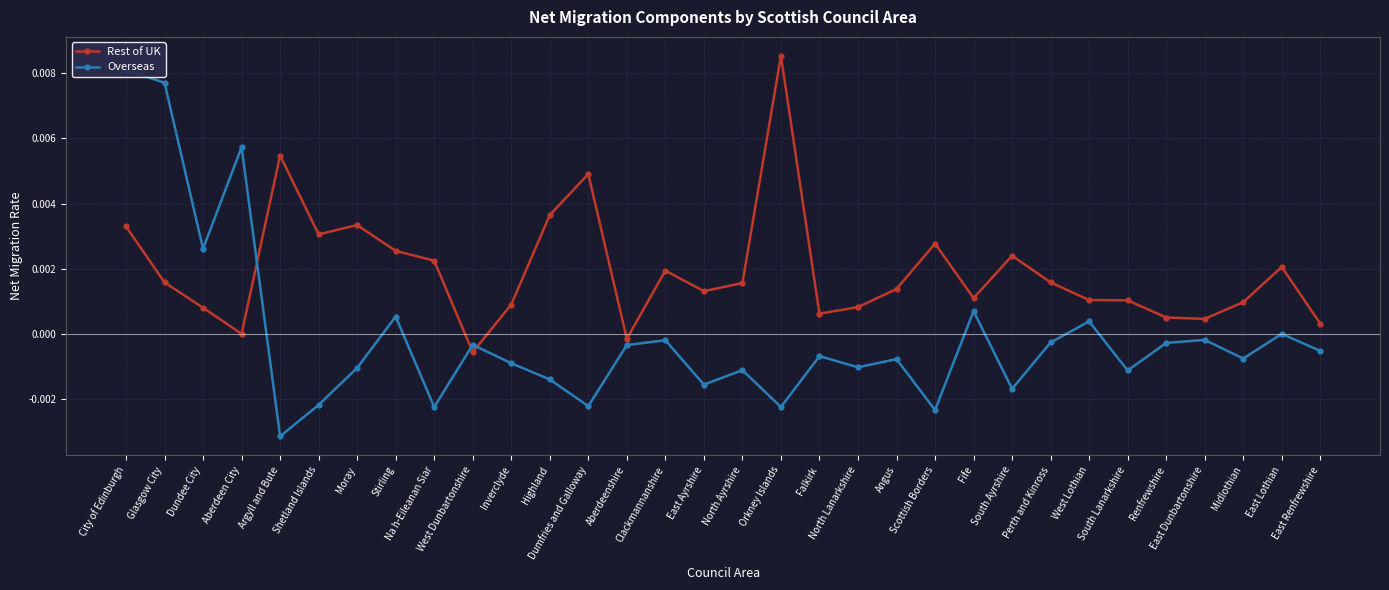

How many positive values does the Rest of UK series have?

29